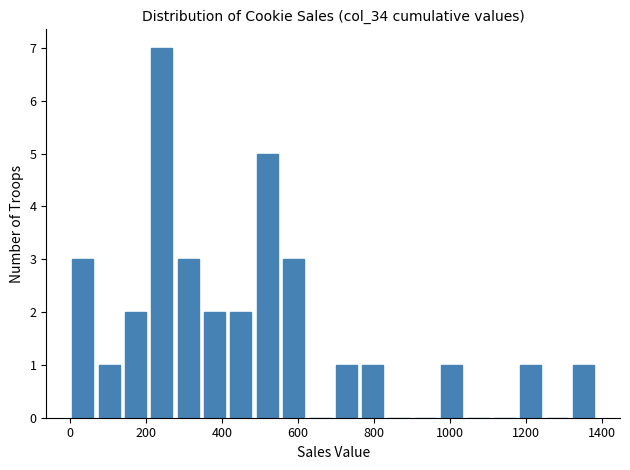

Around what value on the x-axis is the tallest bar? Give the approximate position of its centre, as read against the axis.

240